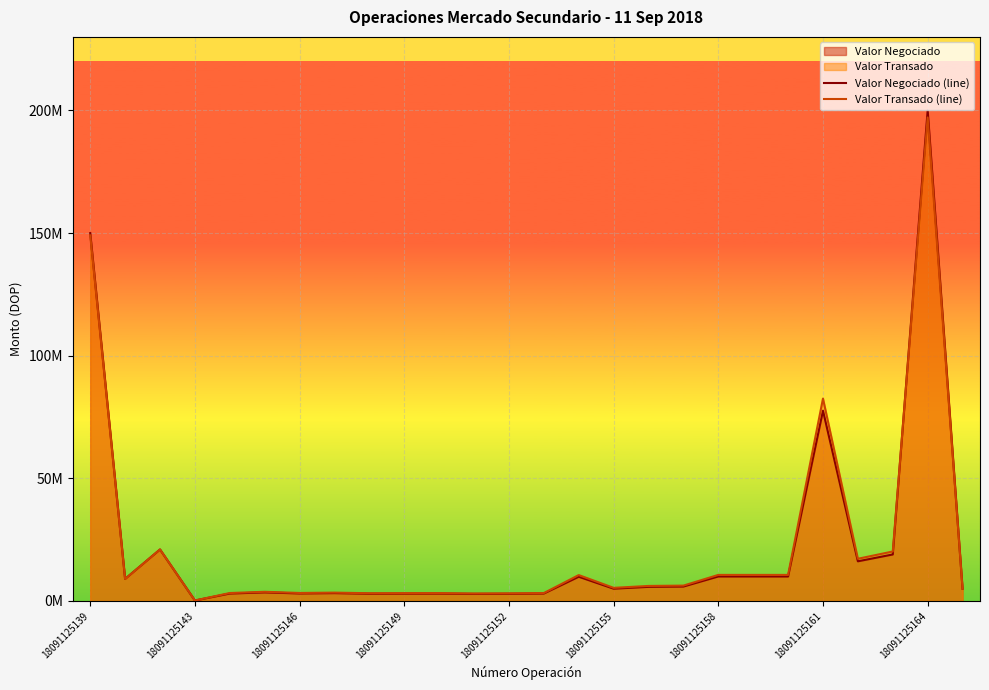

What is the minimum value shown in the chart?

200000.0